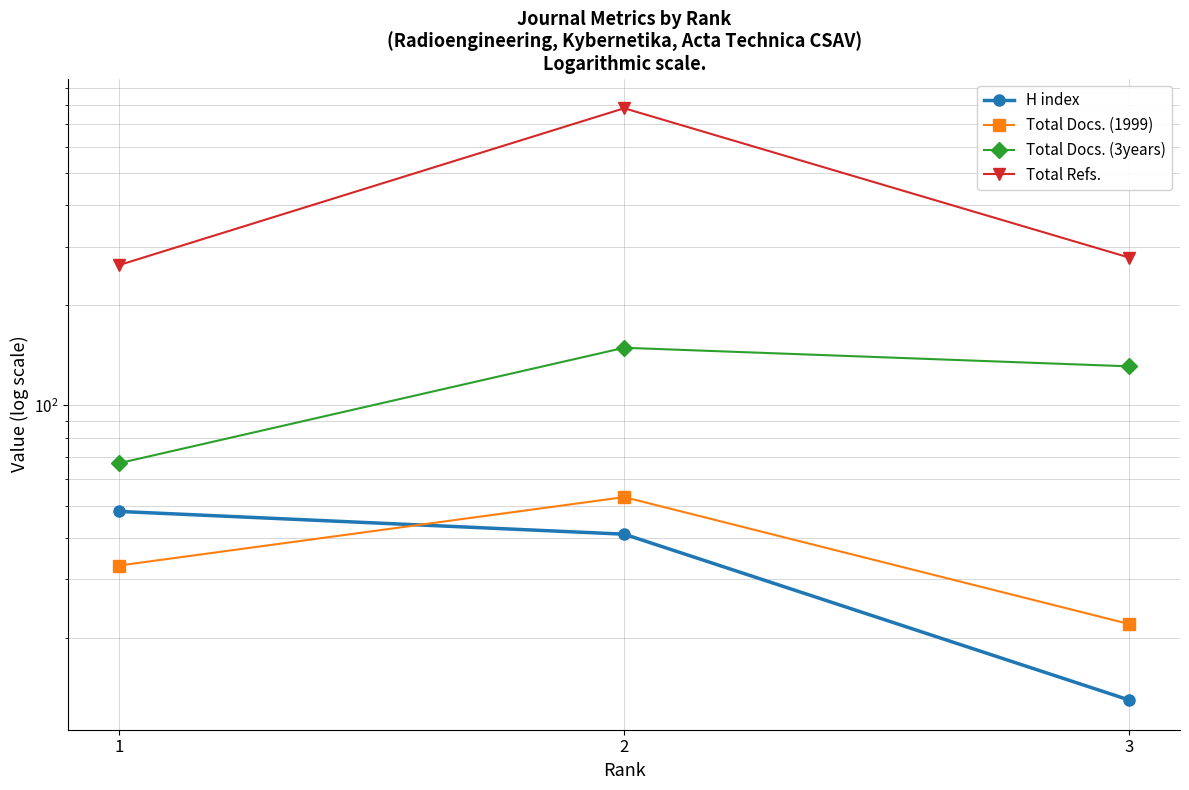

Which series has the widest spread of values?

Total Refs.